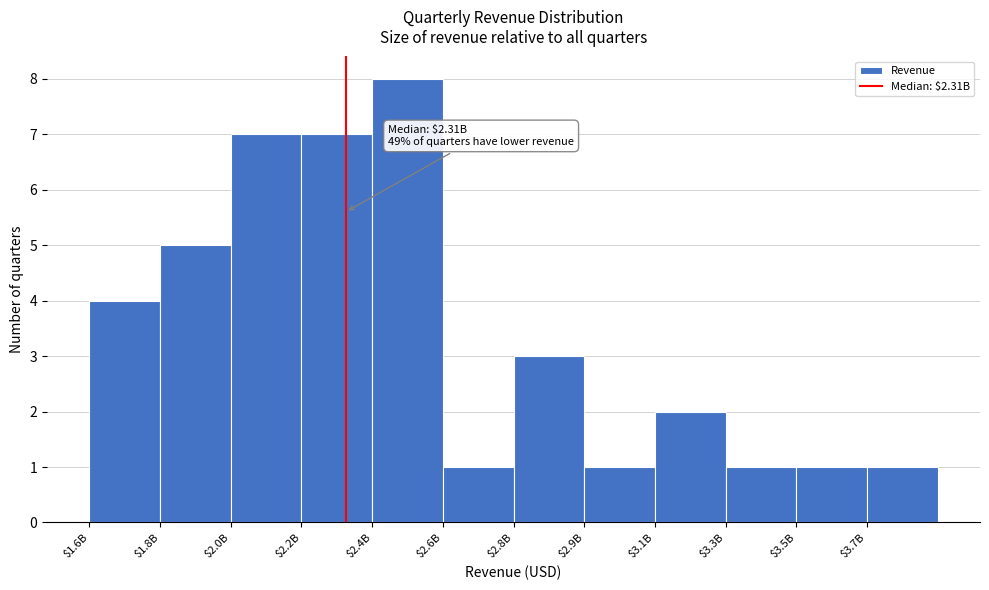

Reading right to left, list all the values displayed in this chart.

1	1	1	2	1	3	1	8	7	7	5	4